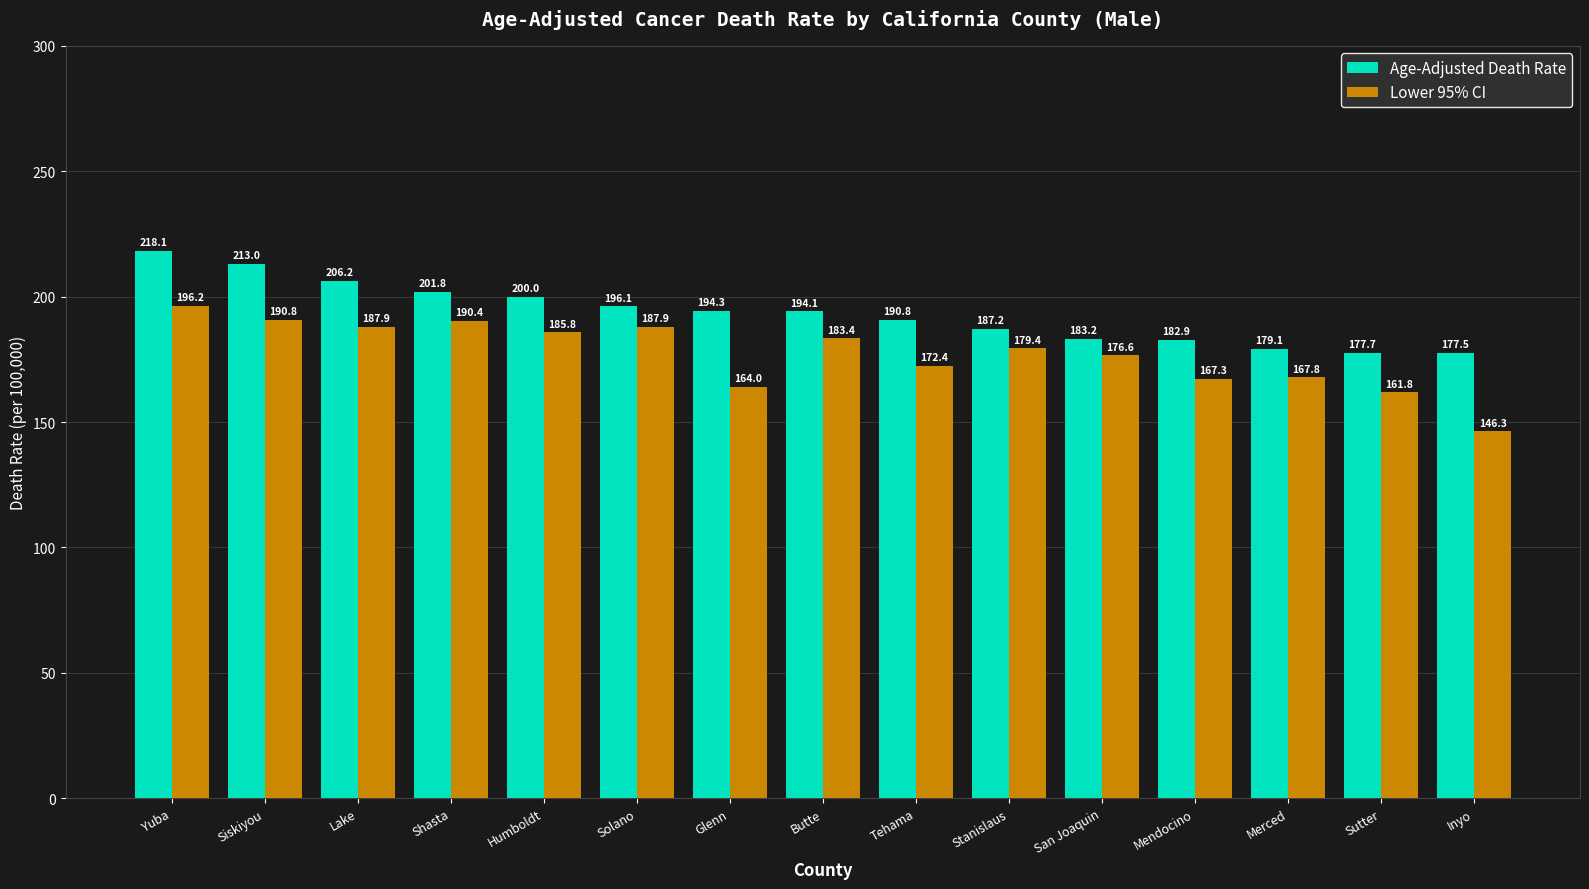

Rank the series by their maximum value, from lowest to highest.

Lower 95% CI, Age-Adjusted Death Rate